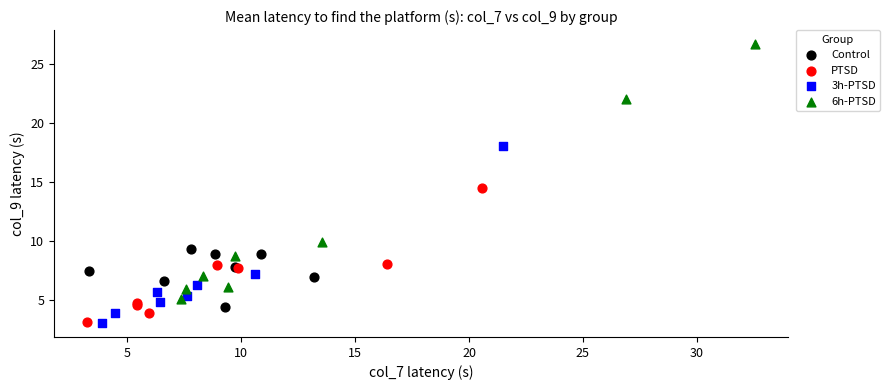

What are all the series names shown in the legend?

Control, PTSD, 3h-PTSD, 6h-PTSD